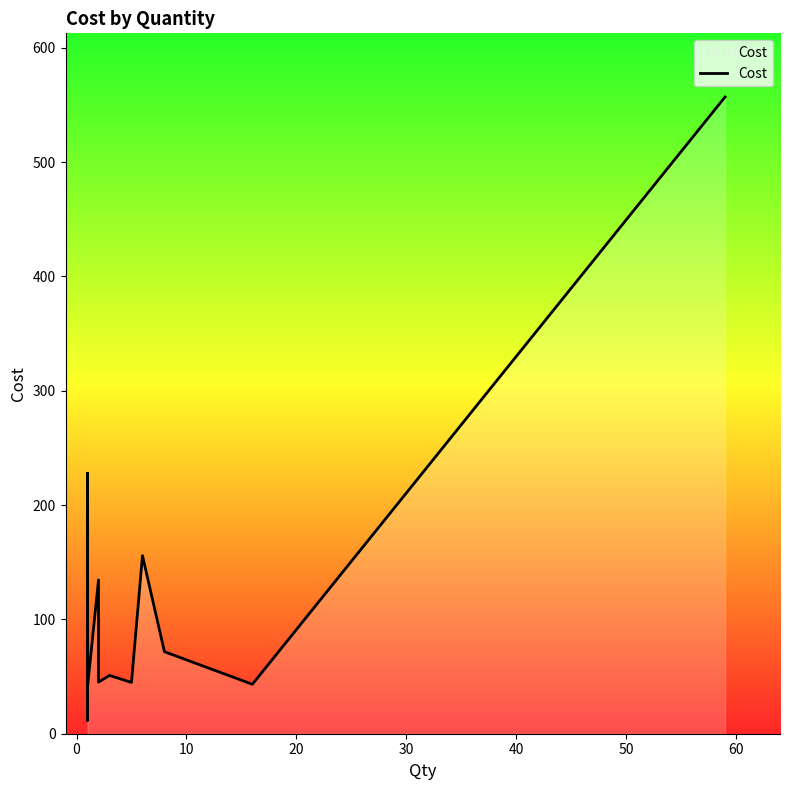

Does the chart display data point markers on the line(s)?

No